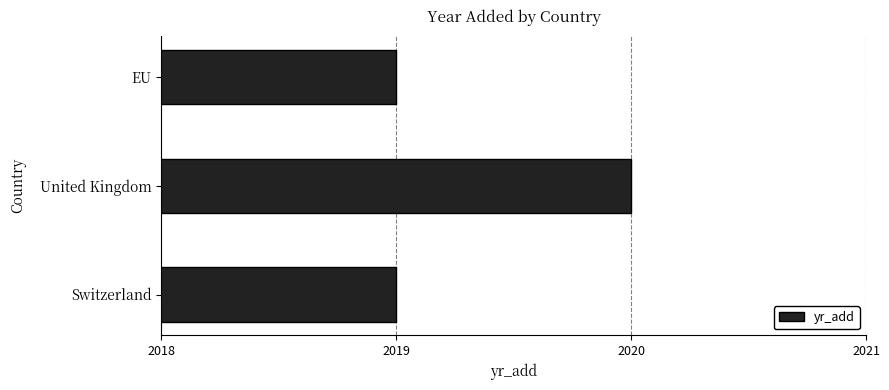

Approximately how many times larger is the value at EU compared to Switzerland?

1.0